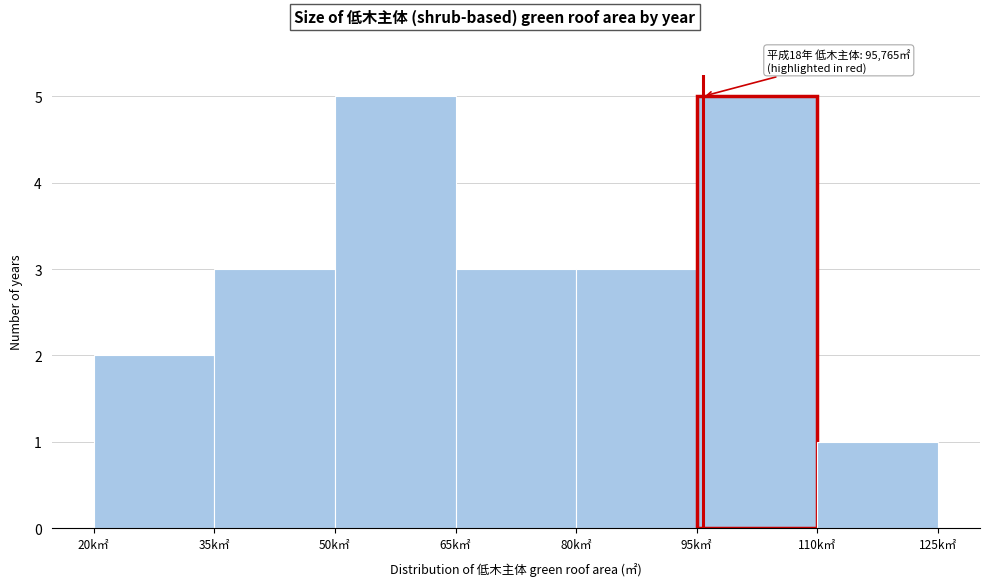

Reading left to right, list all the values displayed in this chart.

20k㎡=2	35k㎡=3	50k㎡=5	65k㎡=3	80k㎡=3	95k㎡=5	110k㎡=1